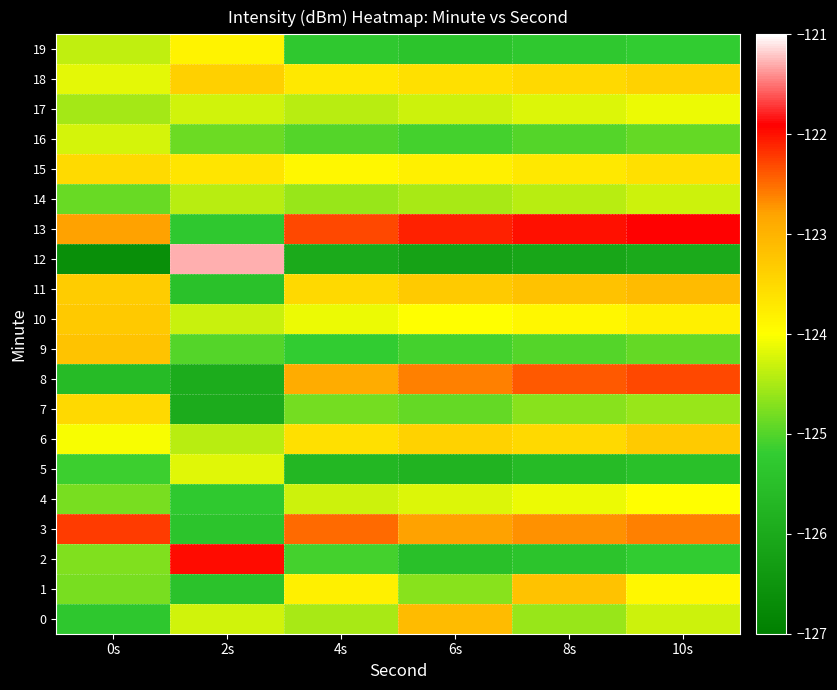

Which series has the widest spread of values?

12